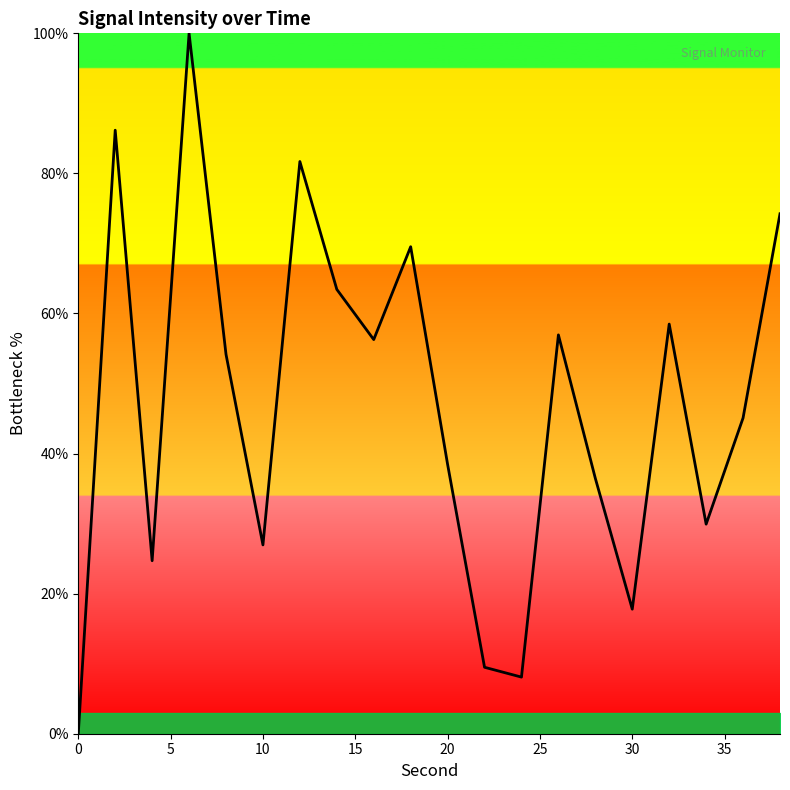

What is the greatest value displayed?

100.0